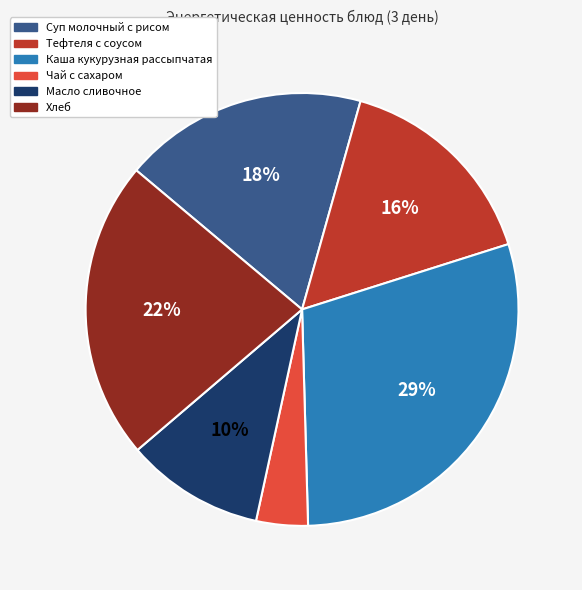

To the nearest percent, what is the combined percentage of Тефтеля с соусом and Масло сливочное?

26%